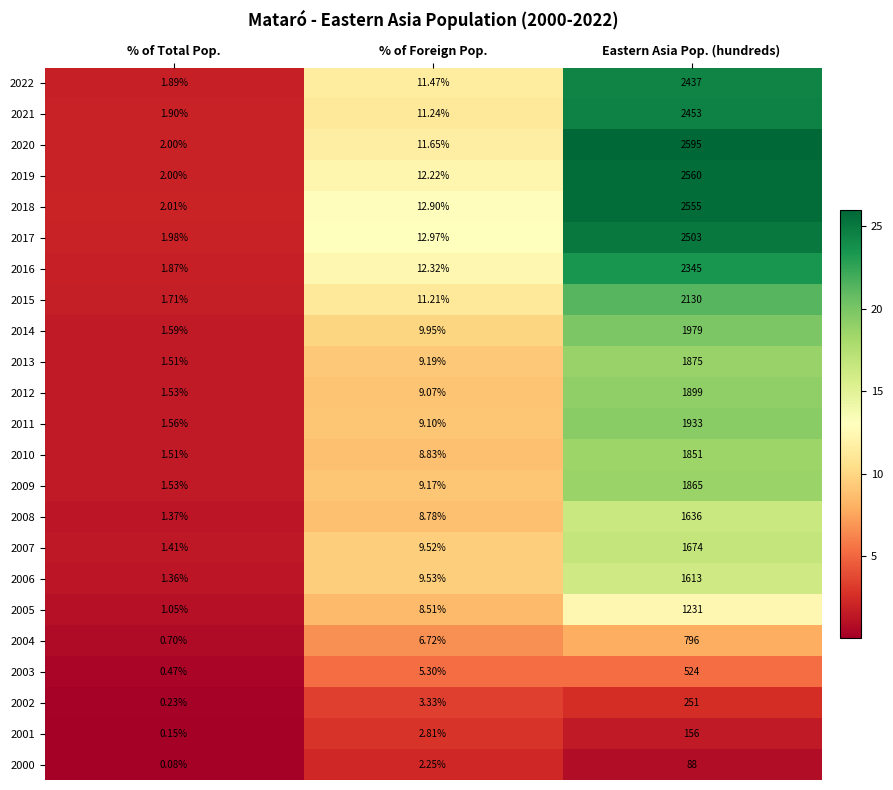

Where is 2004 nearest to the value 398?

% of Foreign Pop.